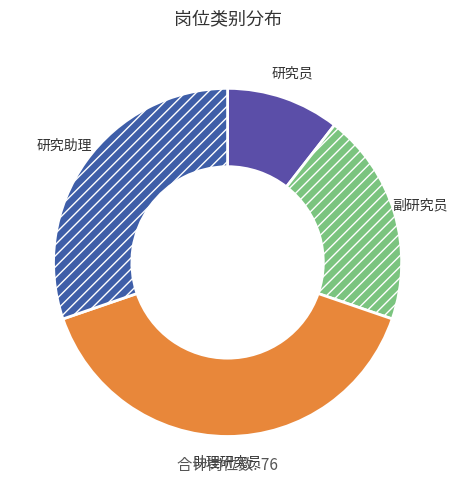

Do 助理研究员 and 研究助理 together represent more than half of the pie?

Yes